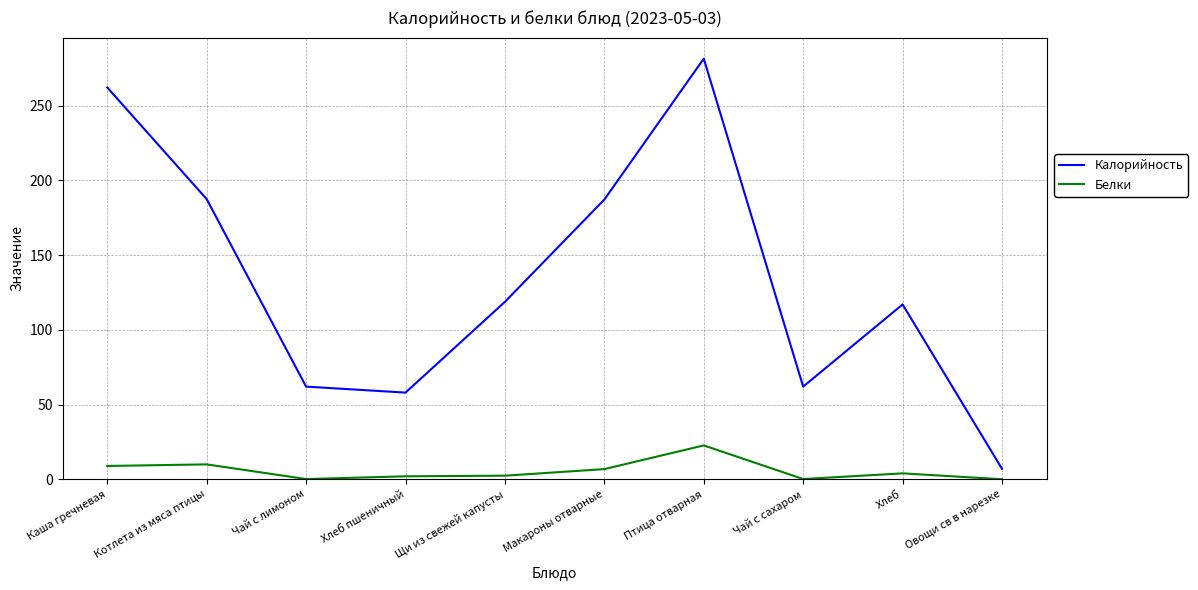

Where does the Калорийность series first go above 118?

Каша гречневая